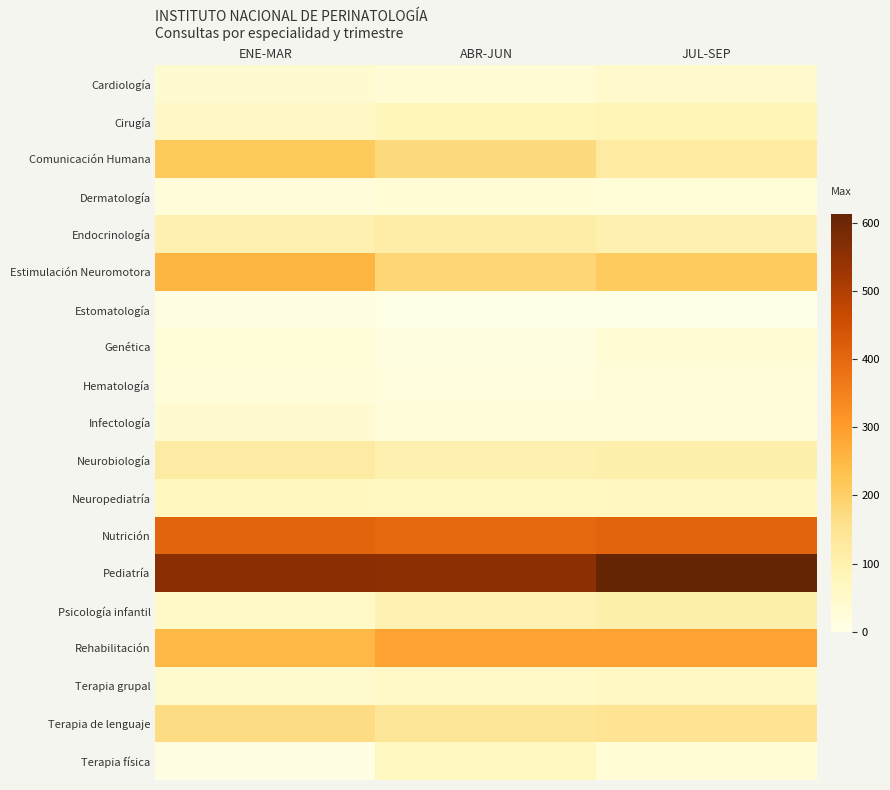

Which series has the largest total across all categories?

Pediatría